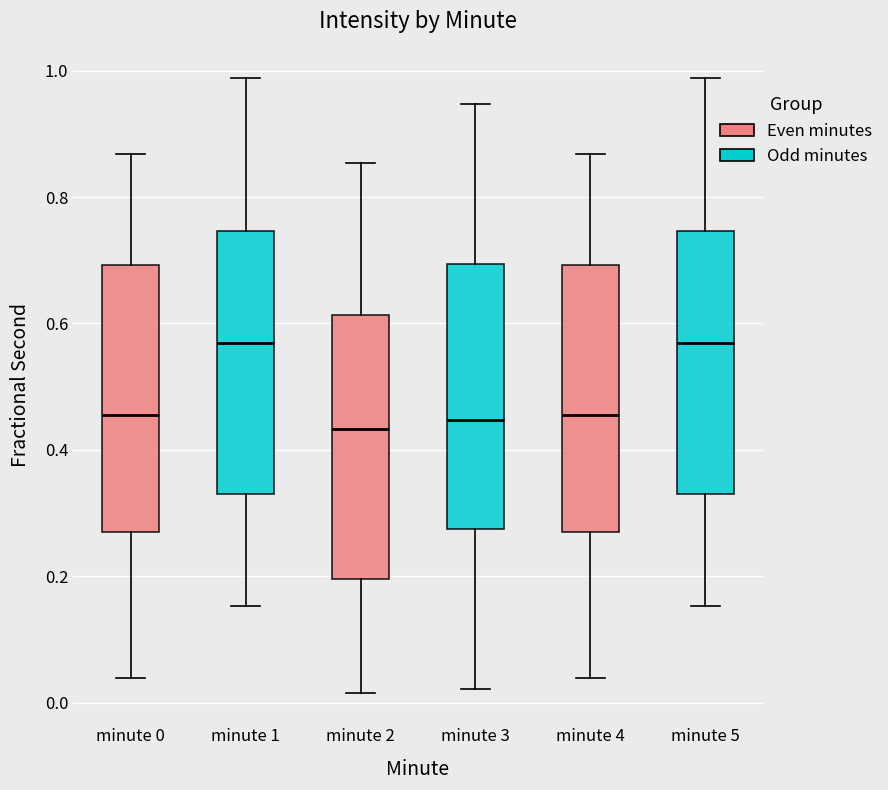

Where does the median line of the box for minute 5 sit on the y-axis? The values are not printed on the chart, so give them approximately, as read against the axis.

0.56